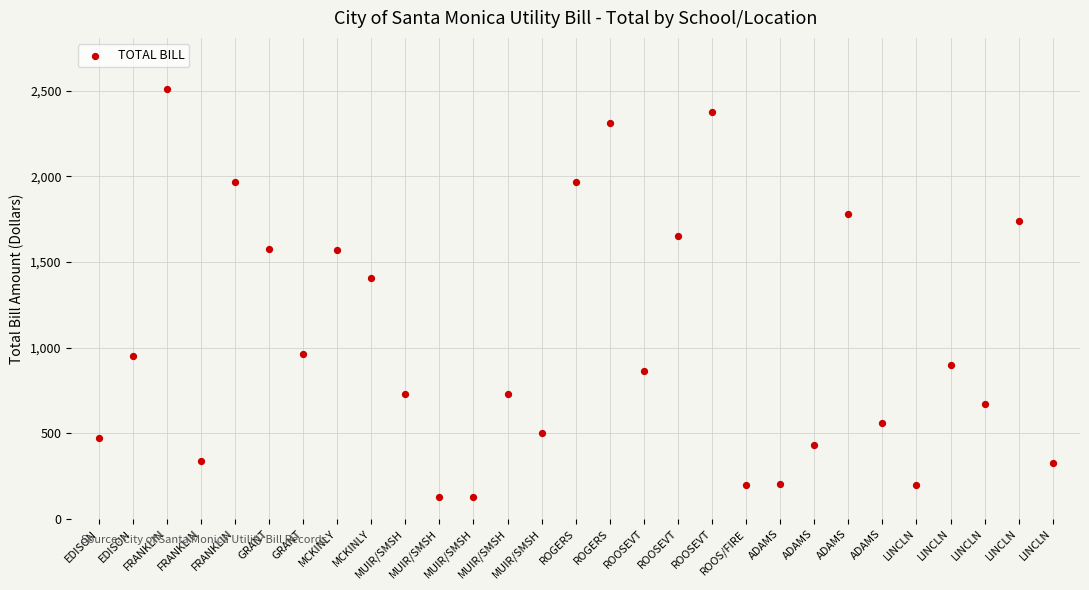

What Y value in the scatter plot is closest to 1316?

1404.4